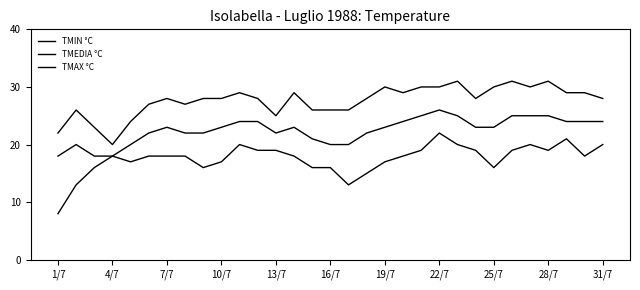

Does the chart display data point markers on the line(s)?

No